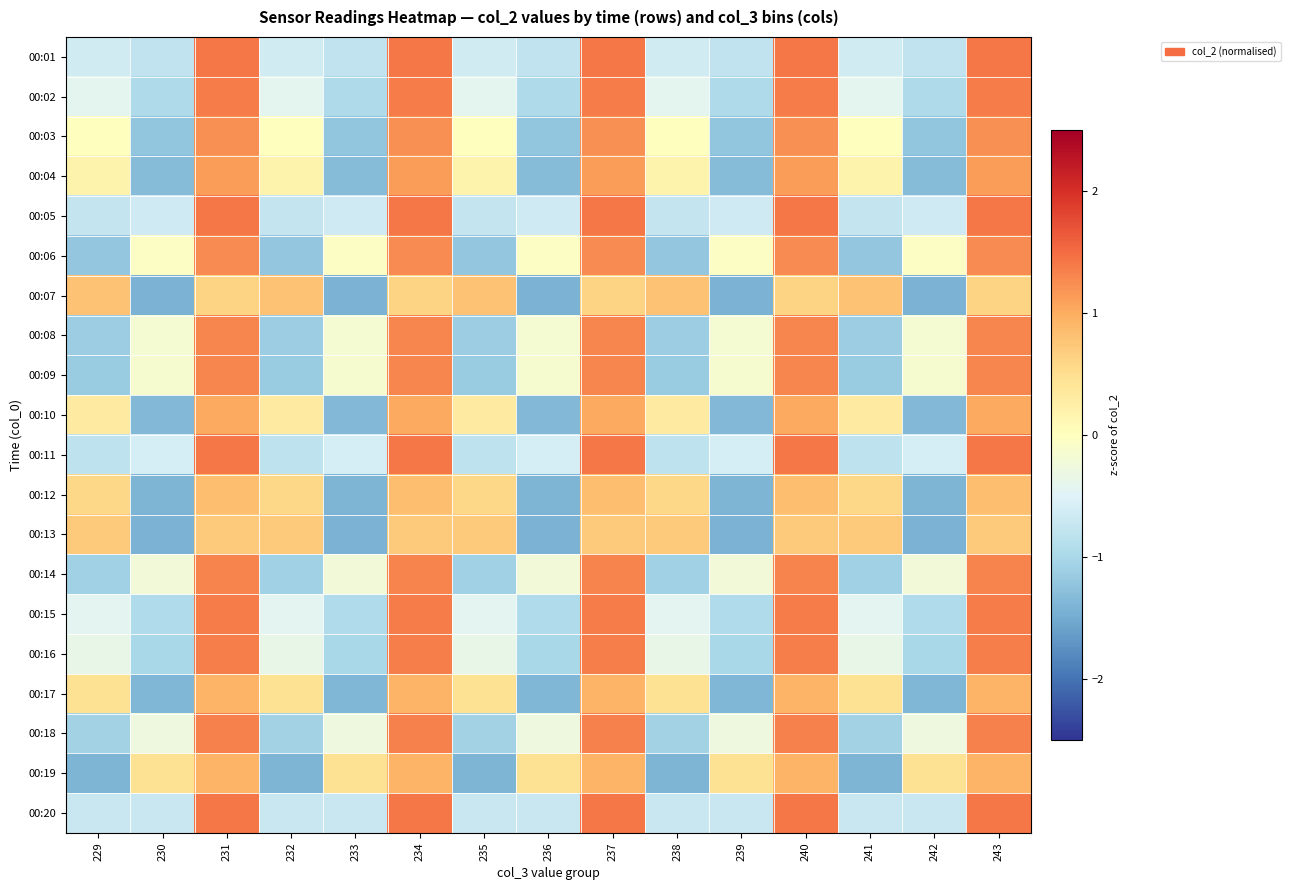

At 230, list the series in order from smallest to largest.

00:13, 00:07, 00:12, 00:17, 00:10, 00:04, 00:03, 00:16, 00:02, 00:15, 00:01, 00:20, 00:05, 00:11, 00:18, 00:14, 00:08, 00:09, 00:06, 00:19